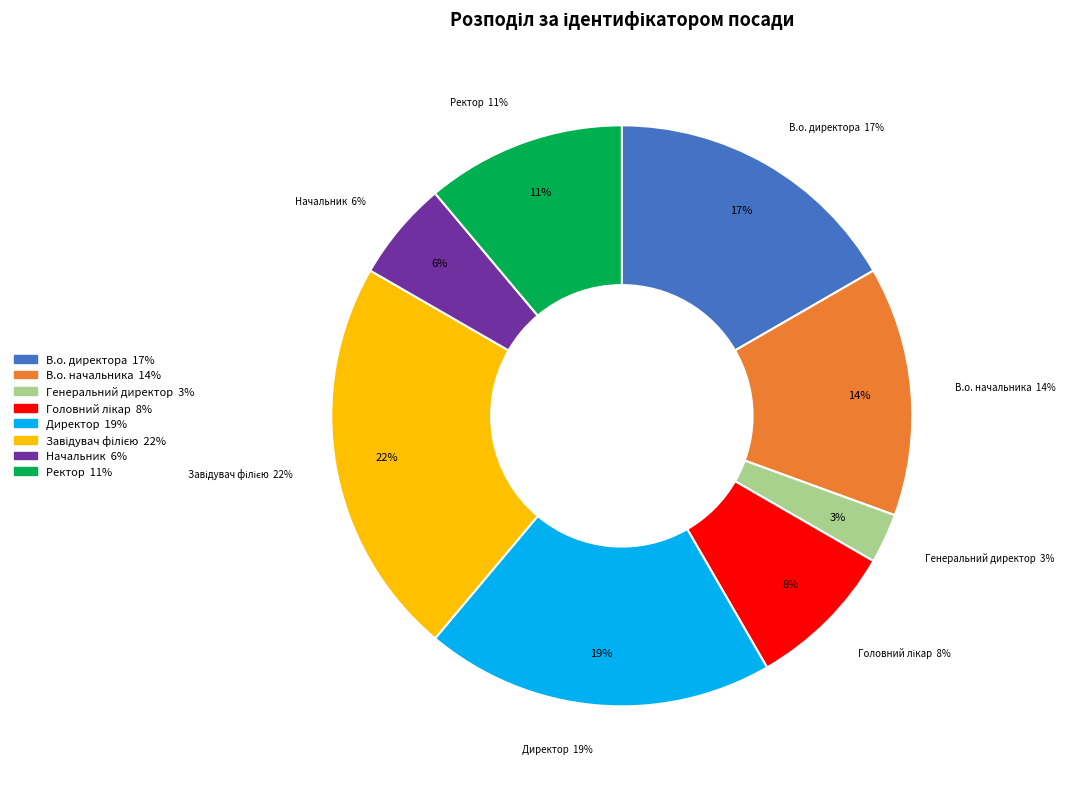

True or false: В.о. директора accounts for 6% of the total.

False